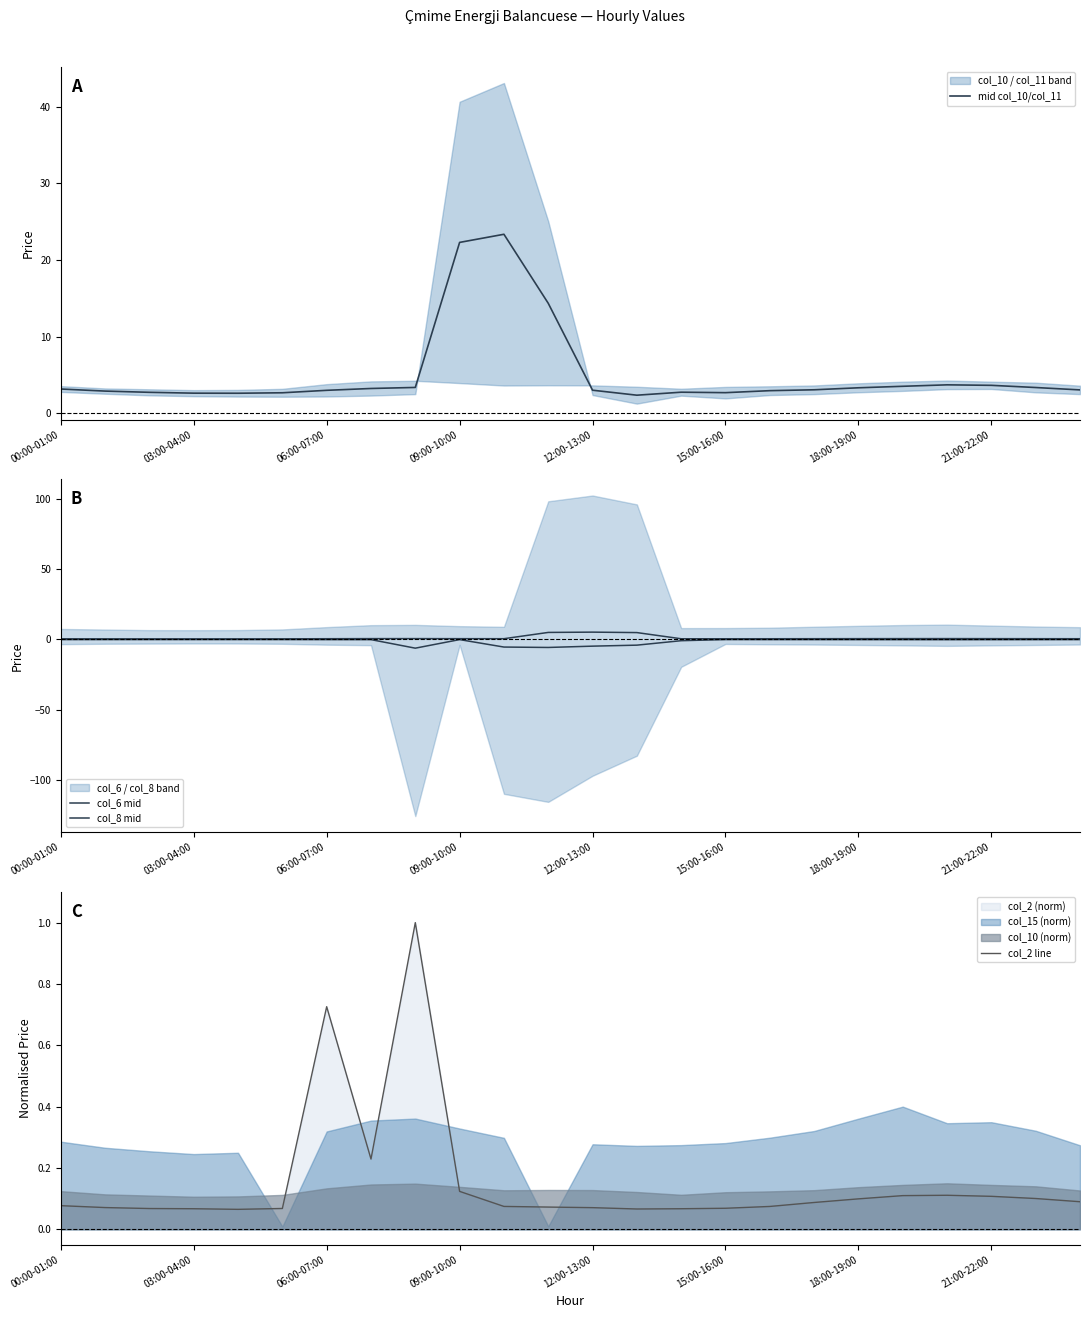

Where is mid col_10/col_11 nearest to the value 12?

11